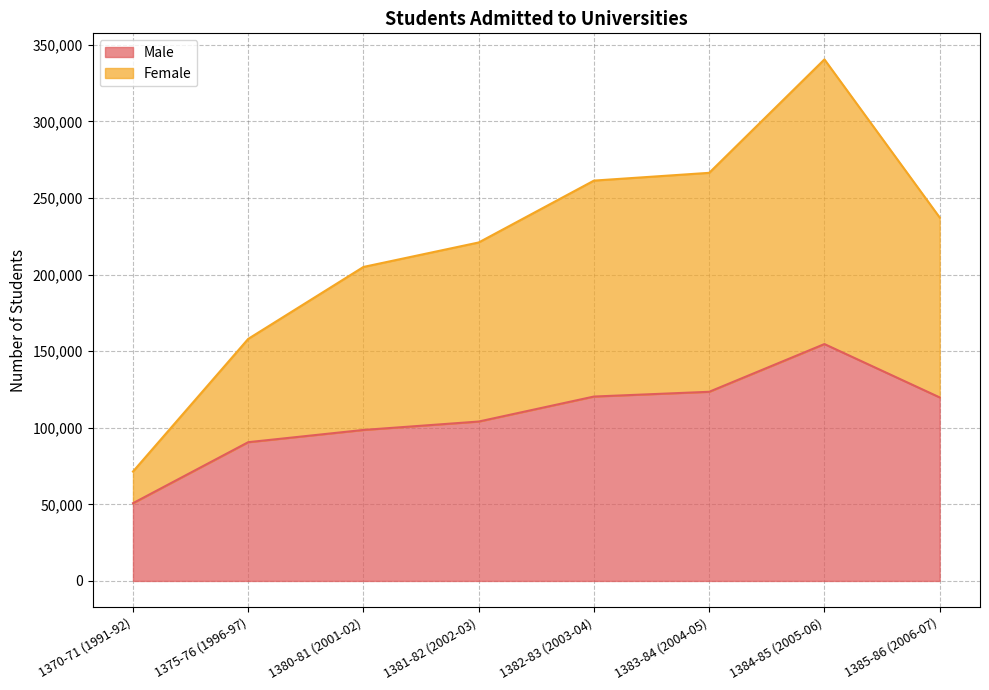

Rank the series by their maximum value, from highest to lowest.

Female, Male